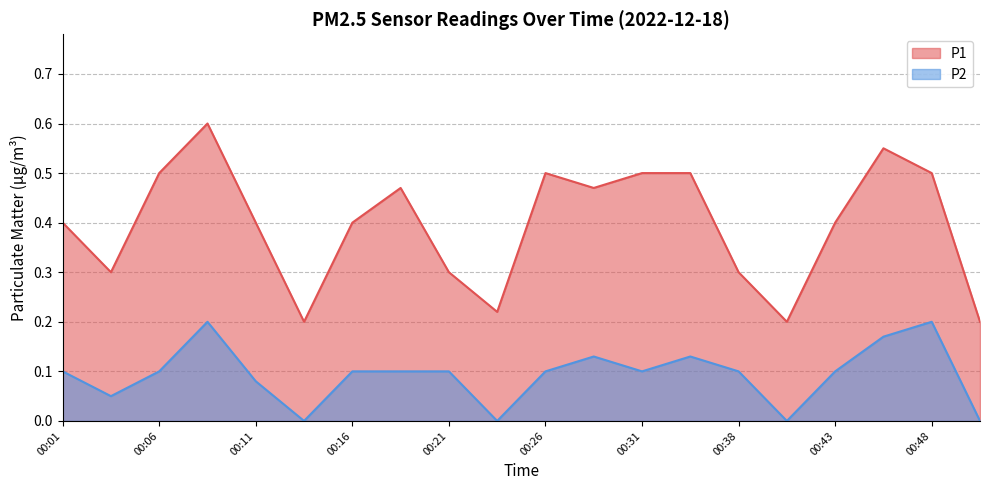

Reading left to right, extract all data points from this chart.

P1: 0.4	0.3	0.5	0.6	0.4	0.2	0.4	0.5	0.3	0.2	0.5	0.5	0.5	0.5	0.3	0.2	0.4	0.6	0.5	0.2
P2: 0.1	0.1	0.1	0.2	0.1	0.0	0.1	0.1	0.1	0.0	0.1	0.1	0.1	0.1	0.1	0.0	0.1	0.2	0.2	0.0